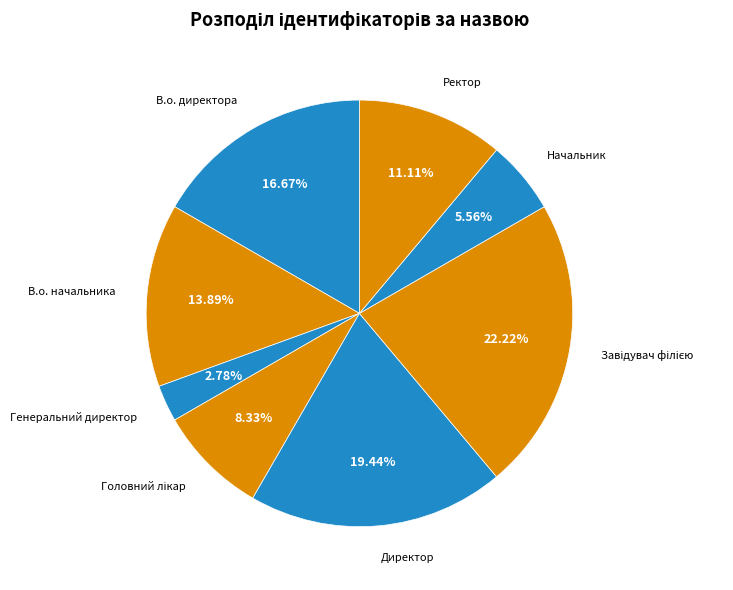

How many slices are in this pie chart?

8